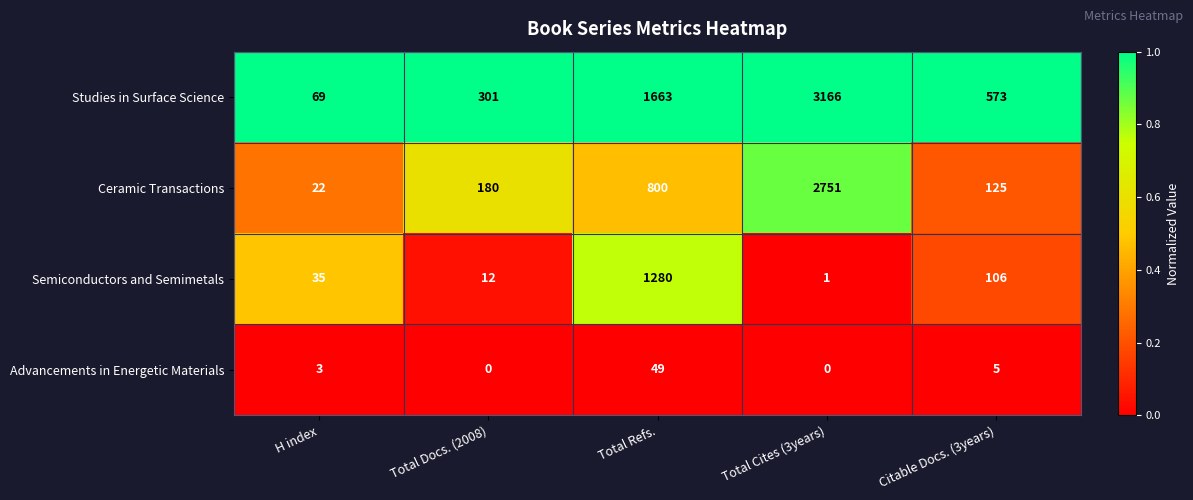

True or false: Semiconductors and Semimetals has a value of 106 at Citable Docs. (3years).

True